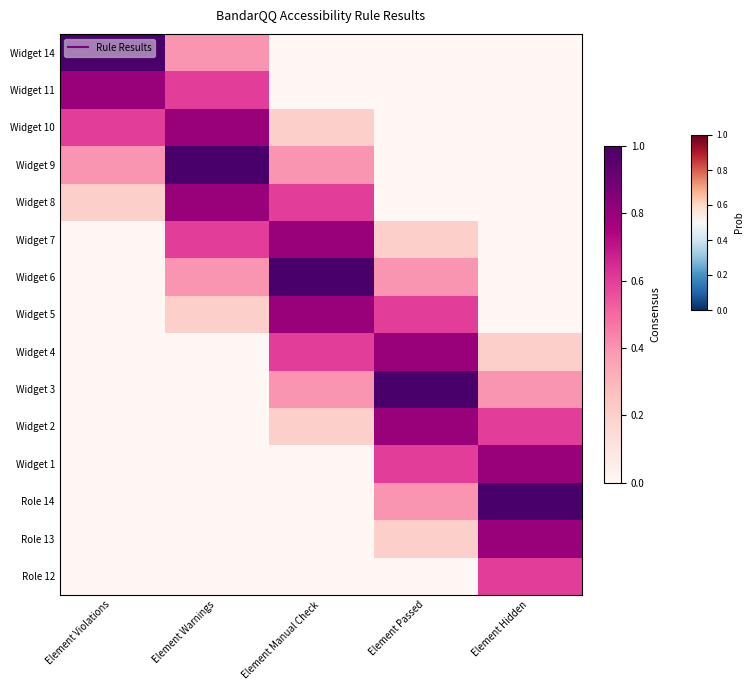

Reading left to right, extract all data points from this chart.

Widget 14: Element Violations=1.0	Element Warnings=0.4	Element Manual Check=0.0	Element Passed=0.0	Element Hidden=0.0
Widget 11: Element Violations=0.8	Element Warnings=0.6	Element Manual Check=0.0	Element Passed=0.0	Element Hidden=0.0
Widget 10: Element Violations=0.6	Element Warnings=0.8	Element Manual Check=0.2	Element Passed=0.0	Element Hidden=0.0
Widget 9: Element Violations=0.4	Element Warnings=1.0	Element Manual Check=0.4	Element Passed=0.0	Element Hidden=0.0
Widget 8: Element Violations=0.2	Element Warnings=0.8	Element Manual Check=0.6	Element Passed=0.0	Element Hidden=0.0
Widget 7: Element Violations=0.0	Element Warnings=0.6	Element Manual Check=0.8	Element Passed=0.2	Element Hidden=0.0
Widget 6: Element Violations=0.0	Element Warnings=0.4	Element Manual Check=1.0	Element Passed=0.4	Element Hidden=0.0
Widget 5: Element Violations=0.0	Element Warnings=0.2	Element Manual Check=0.8	Element Passed=0.6	Element Hidden=0.0
Widget 4: Element Violations=0.0	Element Warnings=0.0	Element Manual Check=0.6	Element Passed=0.8	Element Hidden=0.2
Widget 3: Element Violations=0.0	Element Warnings=0.0	Element Manual Check=0.4	Element Passed=1.0	Element Hidden=0.4
Widget 2: Element Violations=0.0	Element Warnings=0.0	Element Manual Check=0.2	Element Passed=0.8	Element Hidden=0.6
Widget 1: Element Violations=0.0	Element Warnings=0.0	Element Manual Check=0.0	Element Passed=0.6	Element Hidden=0.8
Role 14: Element Violations=0.0	Element Warnings=0.0	Element Manual Check=0.0	Element Passed=0.4	Element Hidden=1.0
Role 13: Element Violations=0.0	Element Warnings=0.0	Element Manual Check=0.0	Element Passed=0.2	Element Hidden=0.8
Role 12: Element Violations=0.0	Element Warnings=0.0	Element Manual Check=0.0	Element Passed=0.0	Element Hidden=0.6